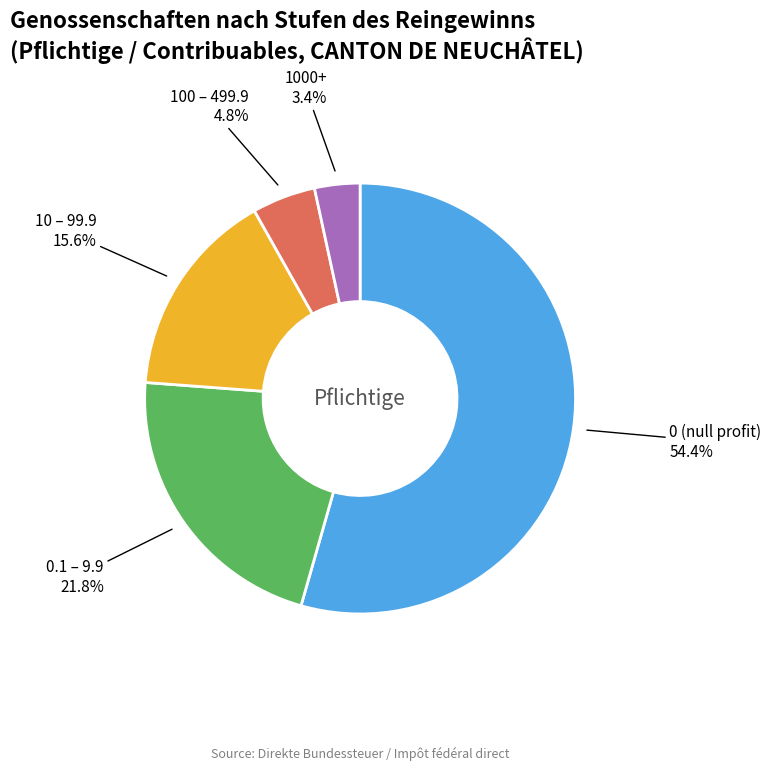

Is there any slice that represents more than half of the pie?

Yes